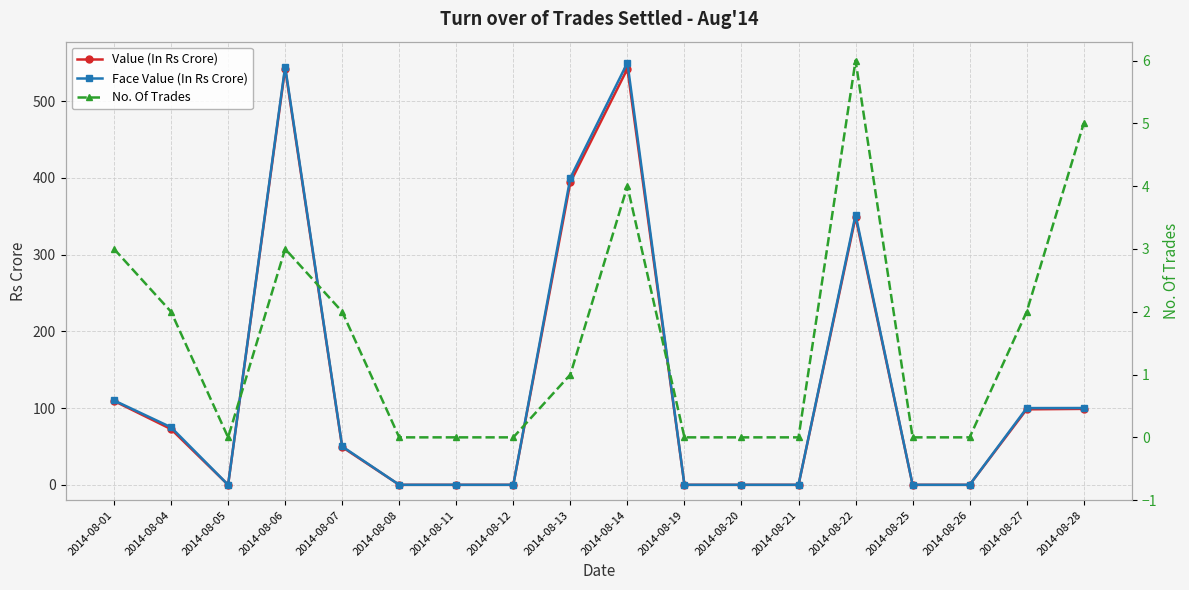

True or false: No. Of Trades and Value (In Rs Crore) cross at least once.

False